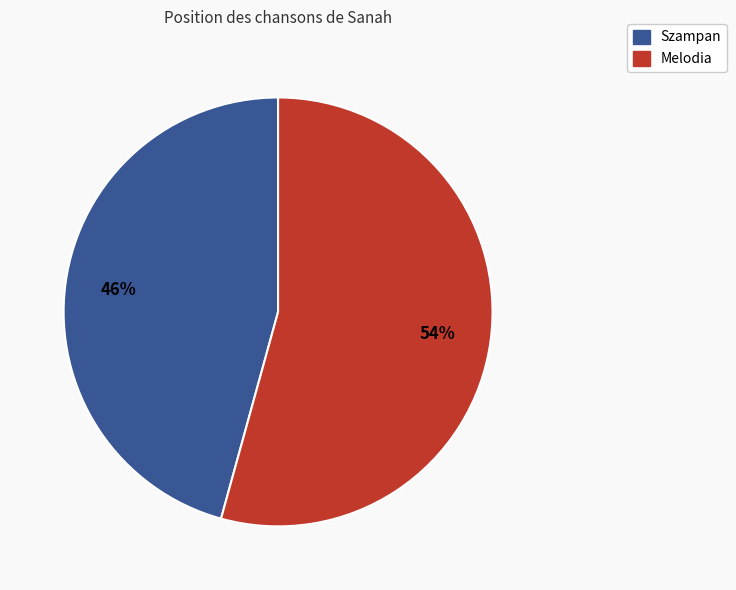

What percentage is the Melodia slice, to the nearest percent?

54%